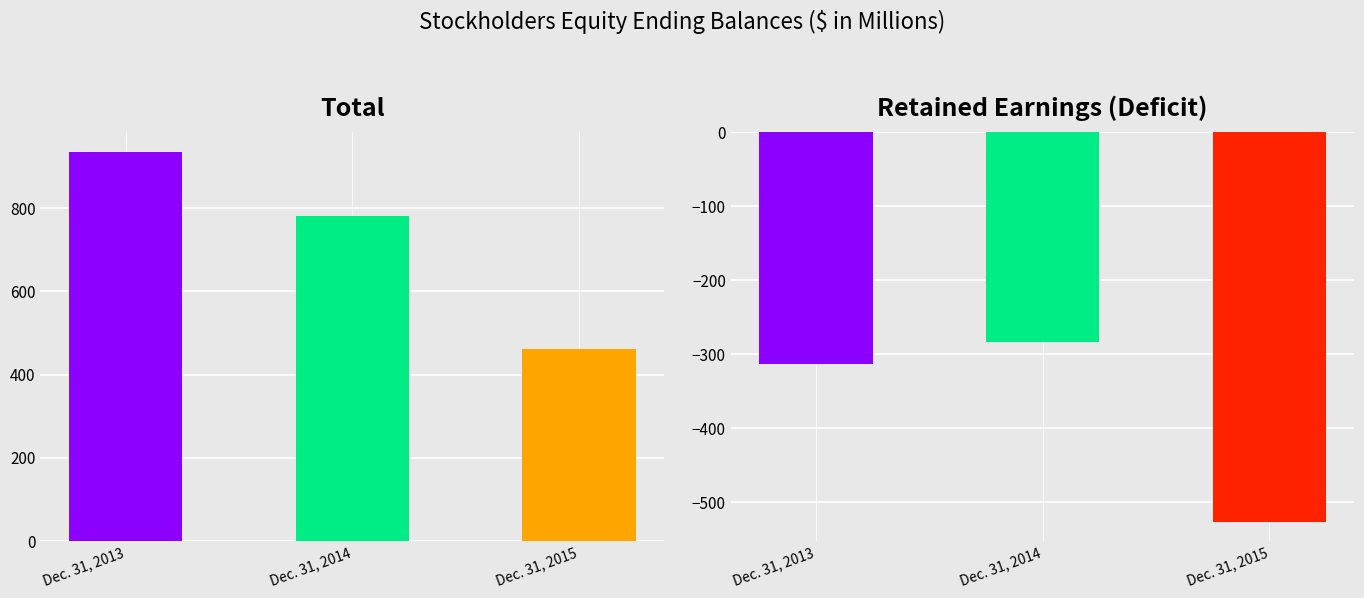

Count the number of categories in the chart.

3